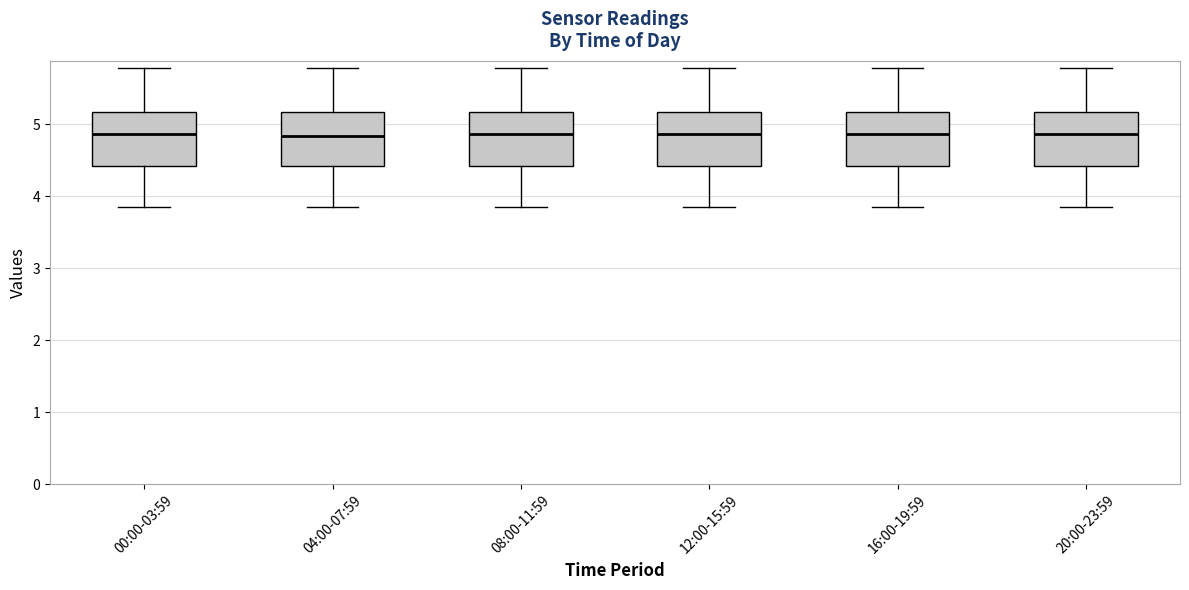

Reading left to right, transcribe this box plot: for each box, give where its median line is, the range the box spans, and where its two whiskers end, as read against the y-axis. The values are not printed on the chart, so give them approximately, as read against the axis.

00:00-03:59: median 4.9, box 4.4 to 5.2, whiskers 3.9 to 5.8
04:00-07:59: median 4.8, box 4.4 to 5.2, whiskers 3.9 to 5.8
08:00-11:59: median 4.9, box 4.4 to 5.2, whiskers 3.9 to 5.8
12:00-15:59: median 4.9, box 4.4 to 5.2, whiskers 3.9 to 5.8
16:00-19:59: median 4.9, box 4.4 to 5.2, whiskers 3.9 to 5.8
20:00-23:59: median 4.9, box 4.4 to 5.2, whiskers 3.9 to 5.8